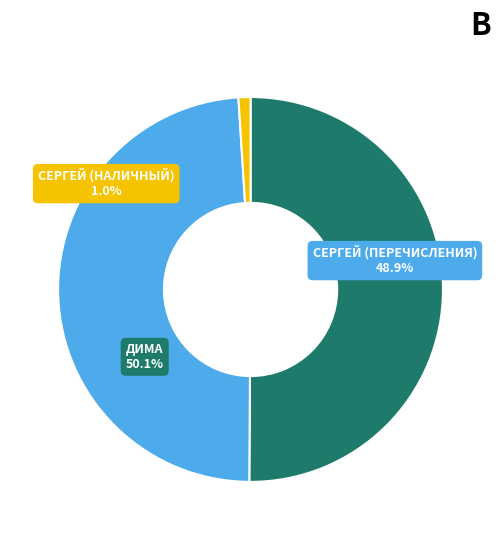

Rank the categories by value from lowest to highest.

СЕРГЕЙ (НАЛИЧНЫЙ), СЕРГЕЙ (ПЕРЕЧИСЛЕНИЯ), ДИМА